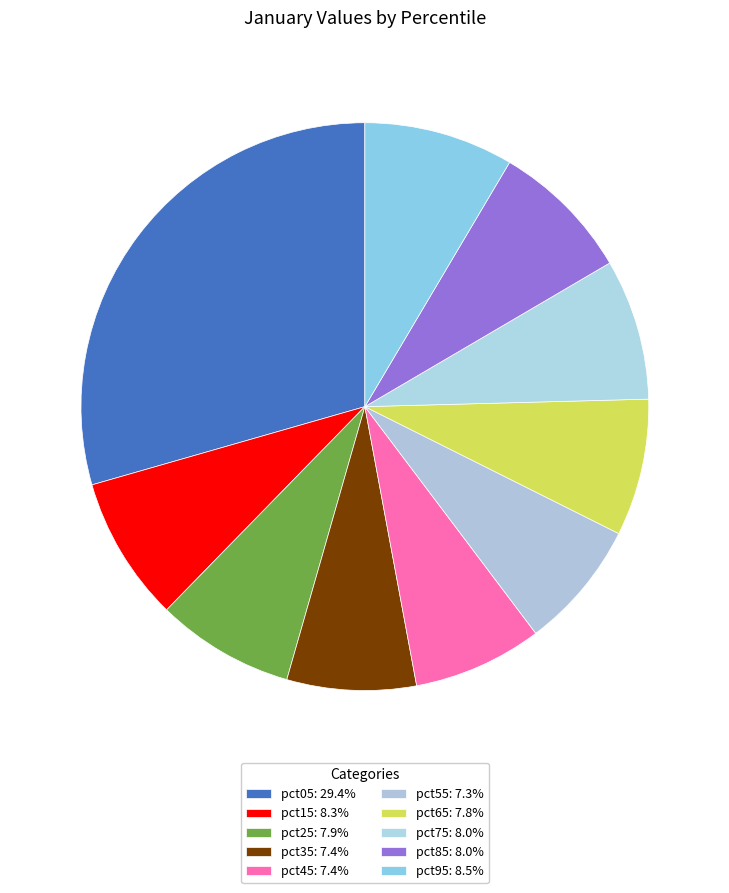

Does pct35 account for over 50% of the chart?

No